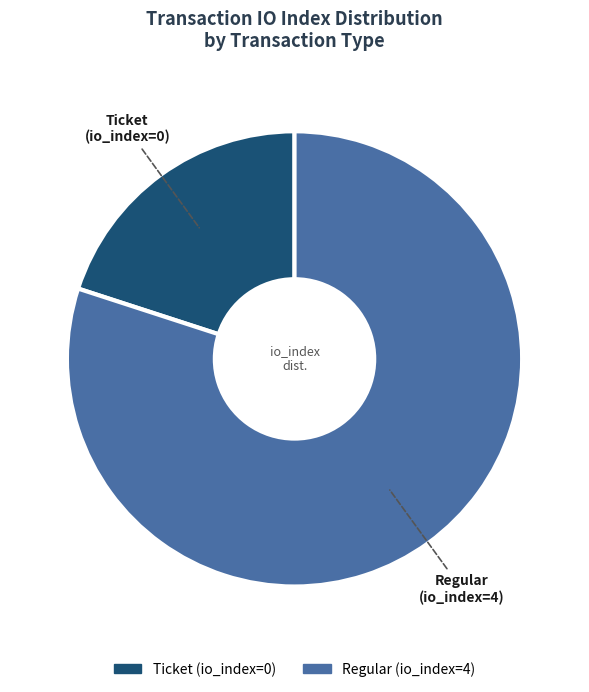

Is Regular the majority of the pie?

Yes